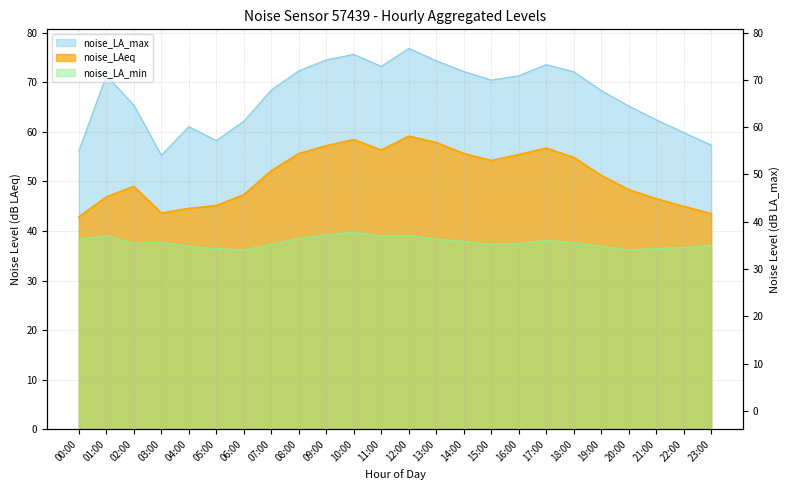

What is the approximate value of noise_LA_min at 07:00?

37.3